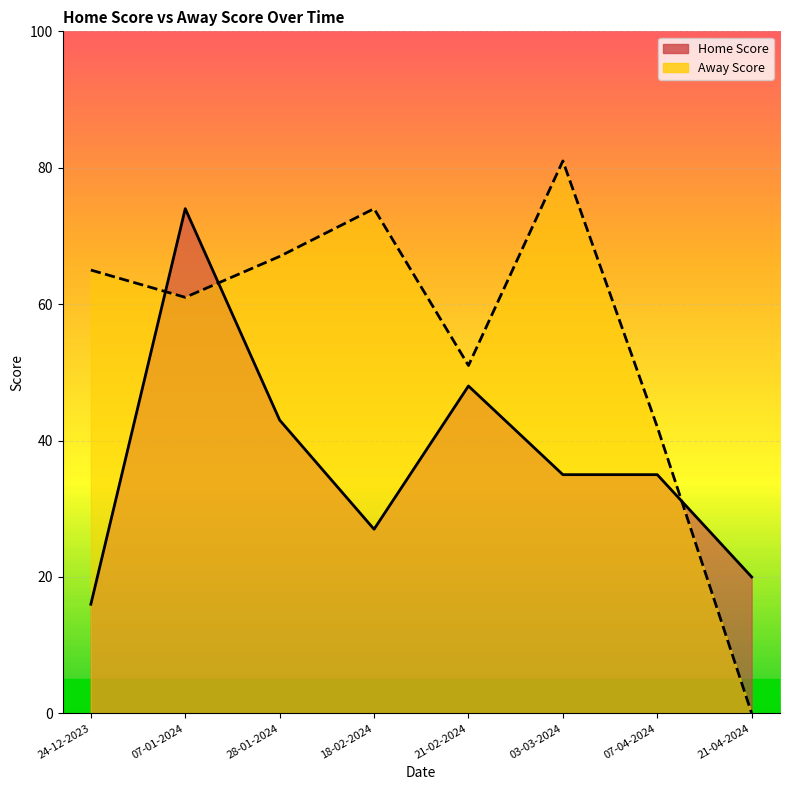

Reading left to right, list all the values displayed in this chart.

Home Score: 24-12-2023=16	07-01-2024=74	28-01-2024=43	18-02-2024=27	21-02-2024=48	03-03-2024=35	07-04-2024=35	21-04-2024=20
Away Score: 24-12-2023=65	07-01-2024=61	28-01-2024=67	18-02-2024=74	21-02-2024=51	03-03-2024=81	07-04-2024=42	21-04-2024=0